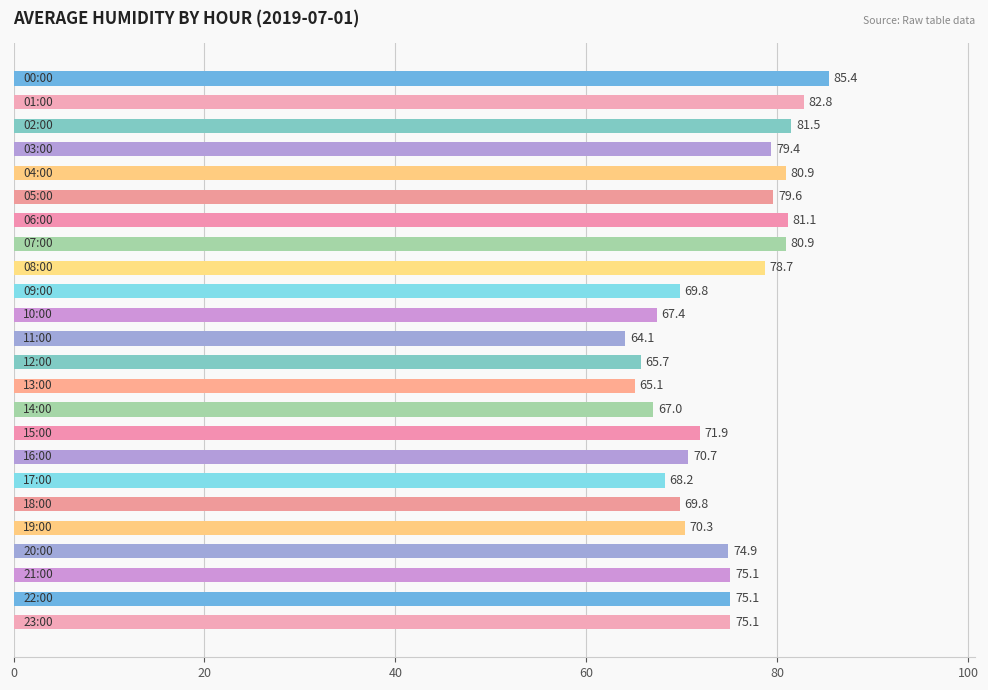

Reading top to bottom, list all the values displayed in this chart.

85.4	82.8	81.5	79.4	80.9	79.6	81.1	80.9	78.7	69.8	67.4	64.1	65.7	65.1	67.0	71.9	70.7	68.2	69.8	70.3	74.9	75.1	75.1	75.1